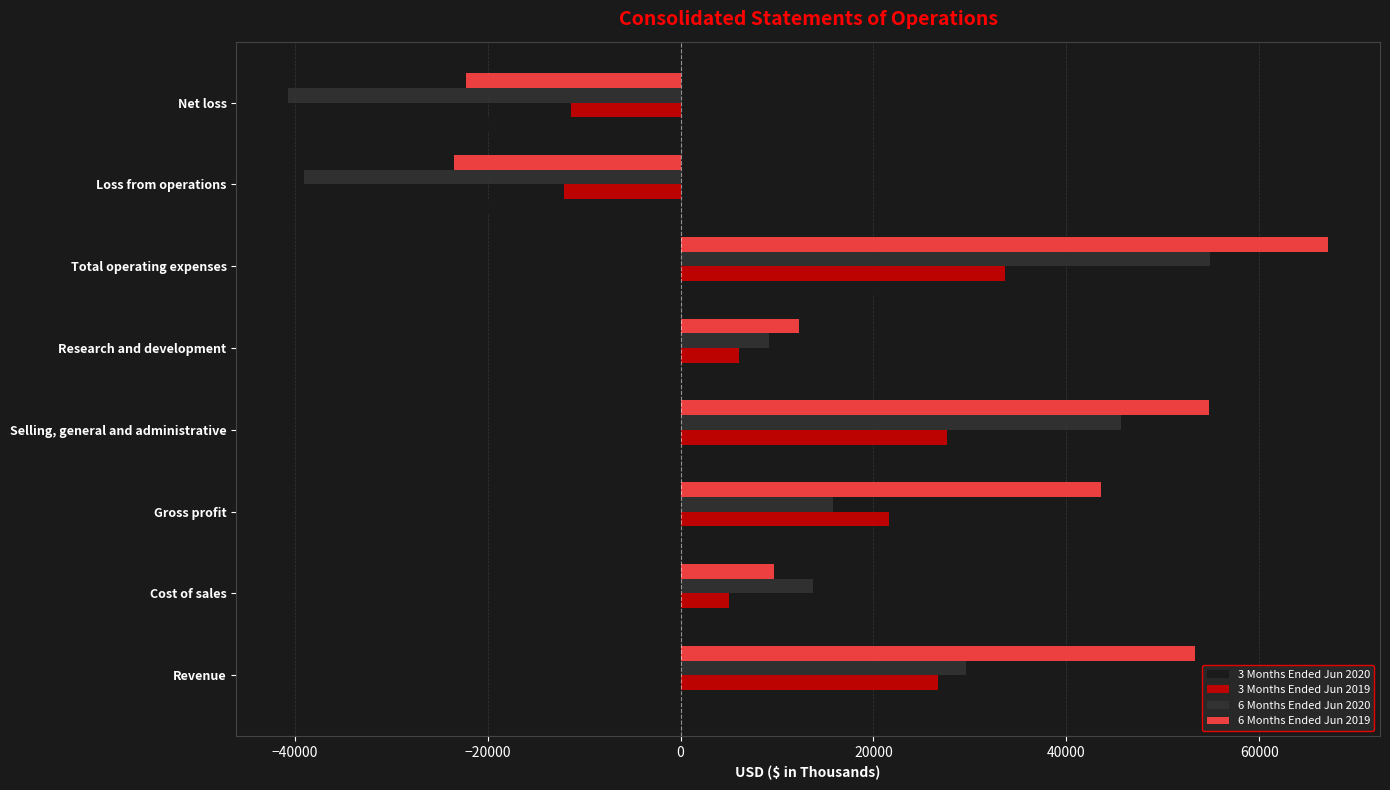

Is the value of 6 Months Ended Jun 2019 at Total operating expenses greater than the value of 6 Months Ended Jun 2020 at Gross profit?

Yes